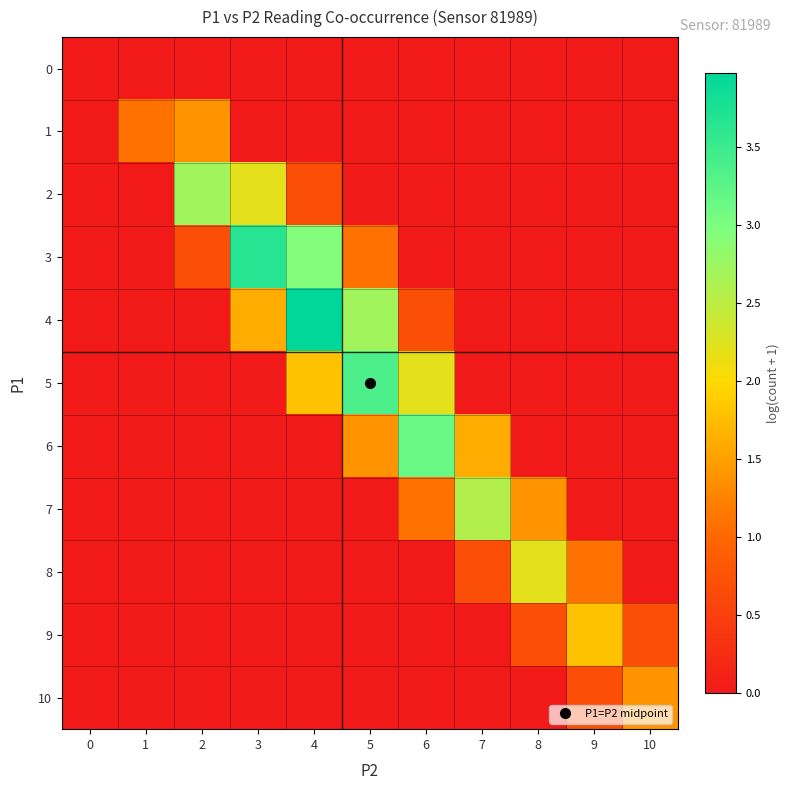

List the series in order of their peak value, highest first.

4, 3, 5, 6, 2, 7, 8, 9, 1, 10, 0